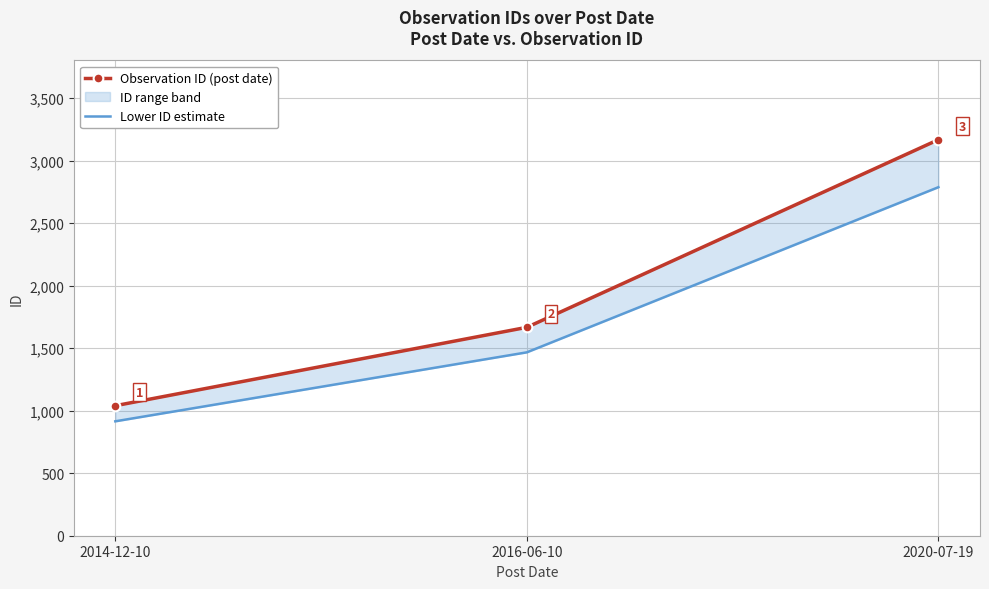

Reading left to right, transcribe all the data shown in this chart.

Observation ID (post date): 2014-12-10=1040.0	2016-06-10=1667.0	2020-07-19=3168.0
Lower ID estimate: 2014-12-10=915.2	2016-06-10=1467.0	2020-07-19=2787.8